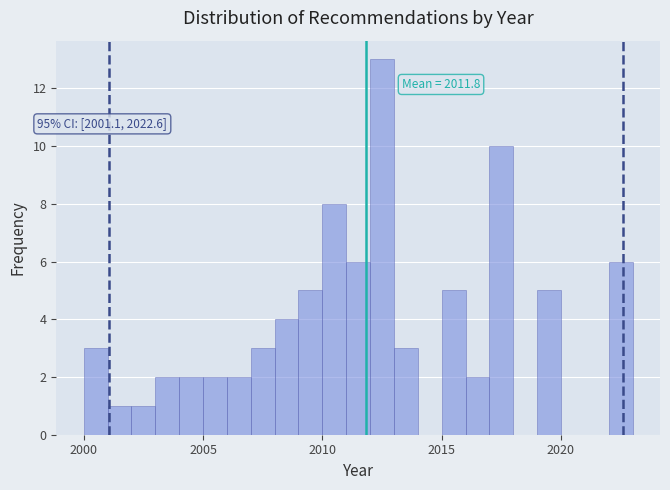

Around what value on the x-axis is the tallest bar? Give the approximate position of its centre, as read against the axis.

2012.5